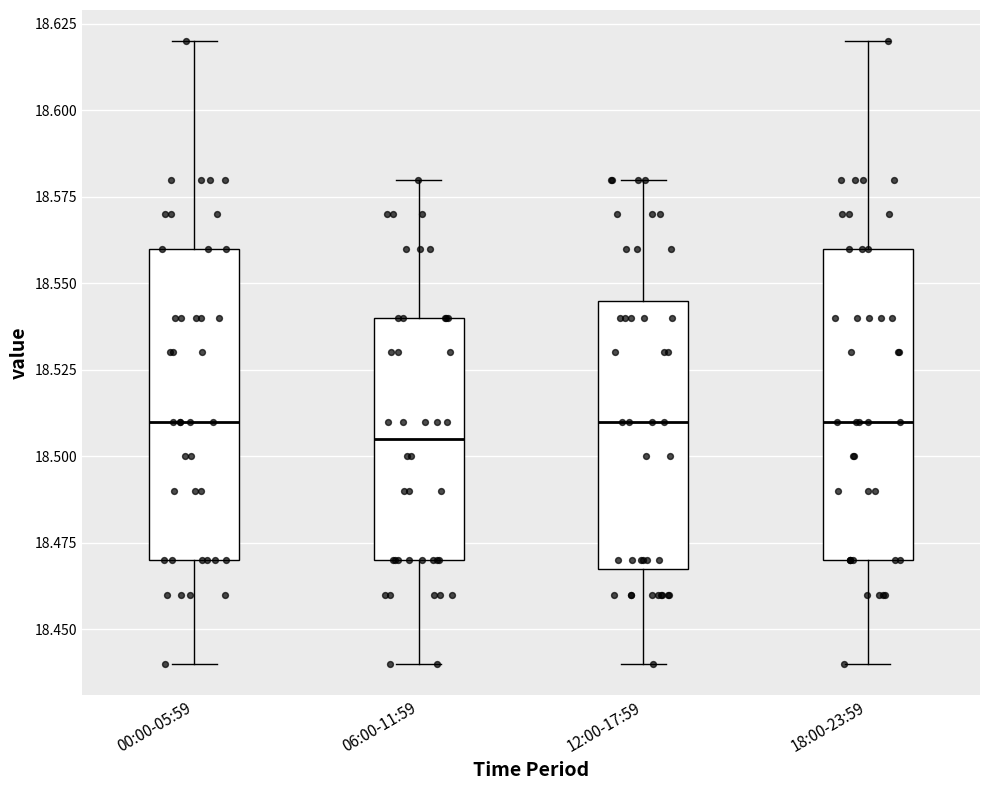

Reading left to right, transcribe this box plot: for each box, give where its median line is, the range the box spans, and where its two whiskers end, as read against the y-axis. The values are not printed on the chart, so give them approximately, as read against the axis.

00:00-05:59: median 18.510, box 18.470 to 18.560, whiskers 18.440 to 18.620
06:00-11:59: median 18.505, box 18.470 to 18.540, whiskers 18.440 to 18.580
12:00-17:59: median 18.510, box 18.470 to 18.545, whiskers 18.440 to 18.580
18:00-23:59: median 18.510, box 18.470 to 18.560, whiskers 18.440 to 18.620